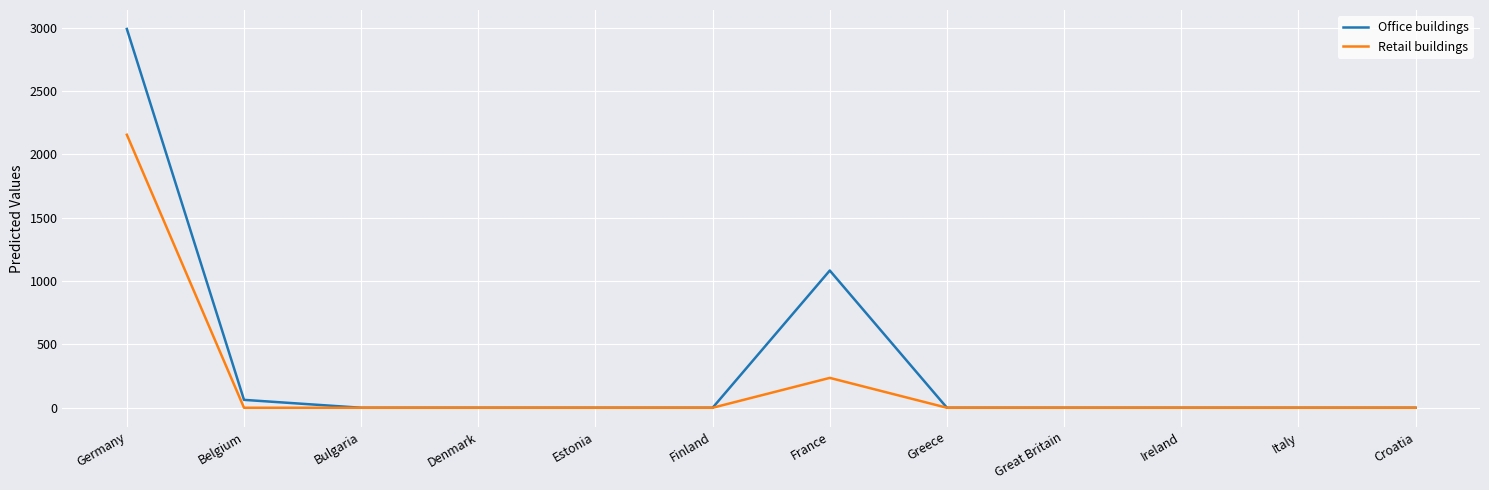

Which series has the widest spread of values?

Office buildings